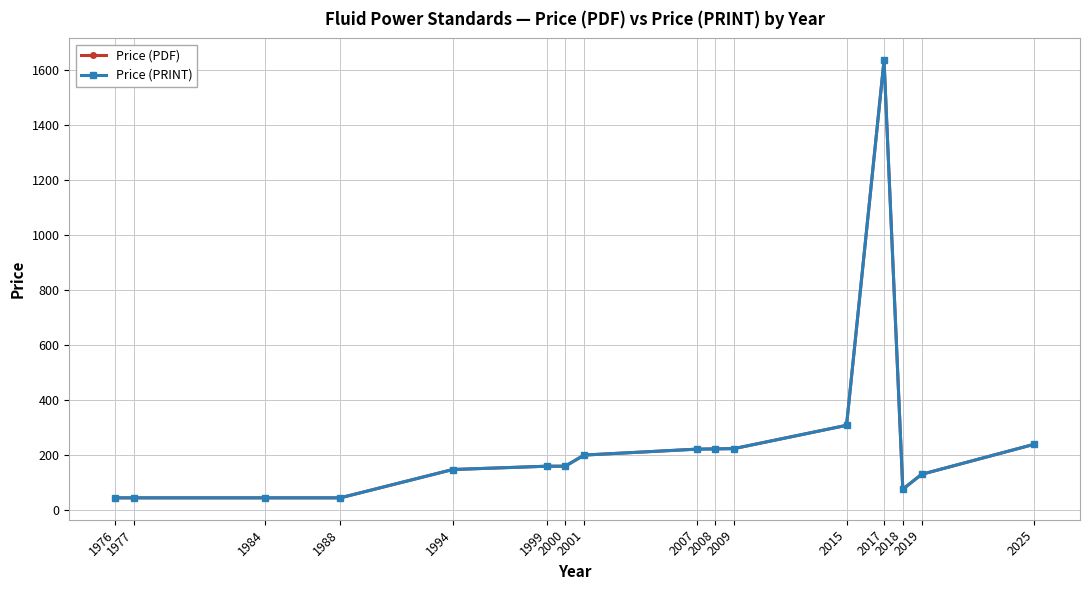

Count the number of categories in the chart.

16